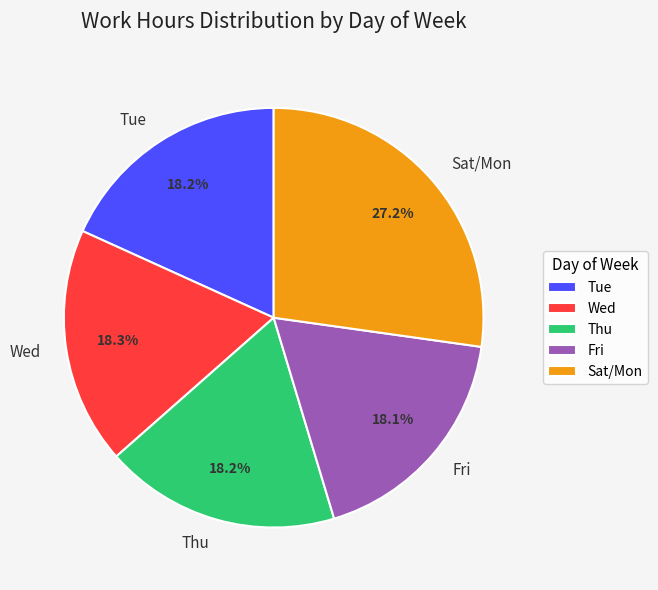

What percentage is NOT represented by Wed?

81.7%